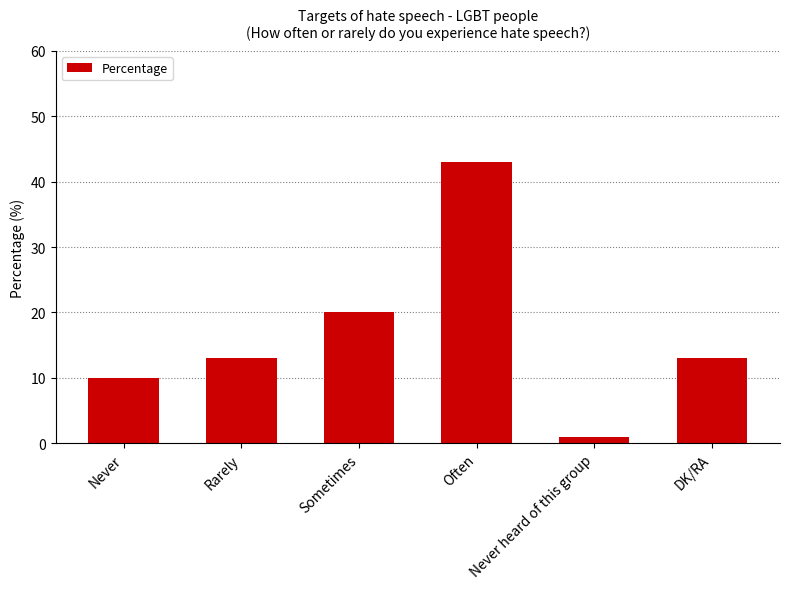

Reading left to right, extract all data points from this chart.

10	13	20	43	1	13